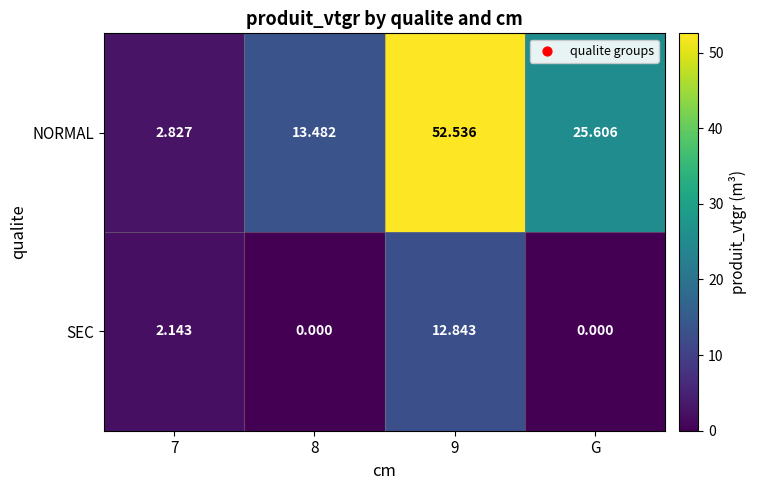

Which series has the largest total across all categories?

NORMAL